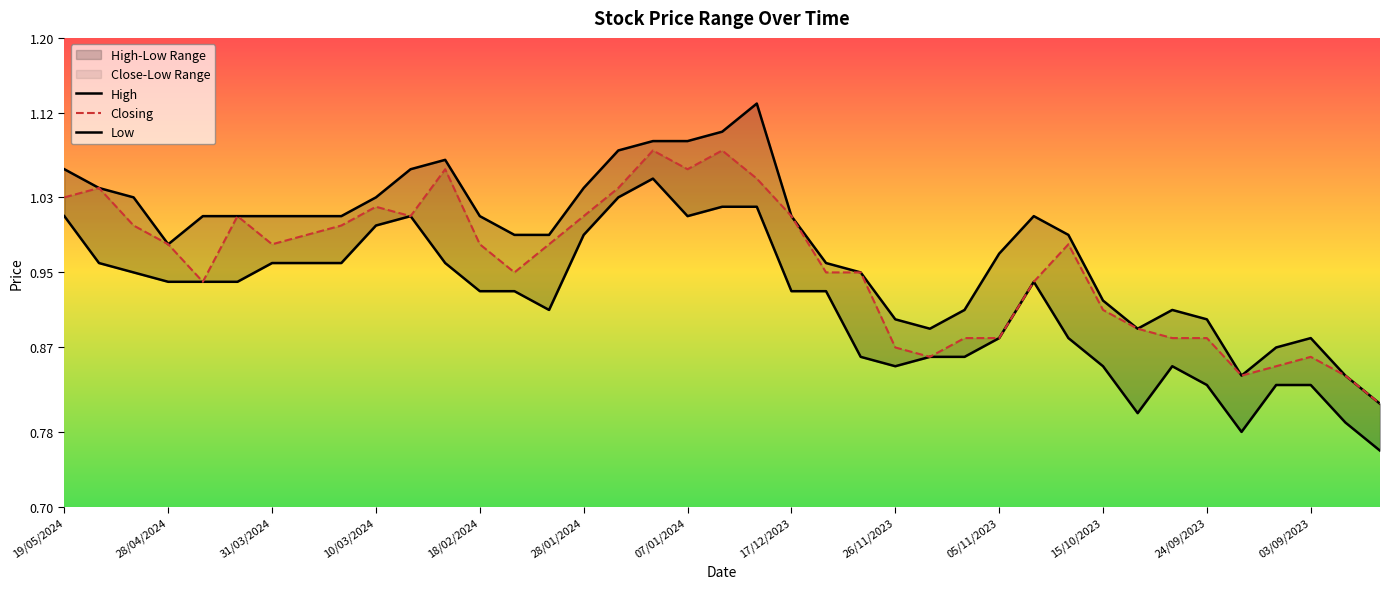

What is the lowest value of the Closing series?

0.8